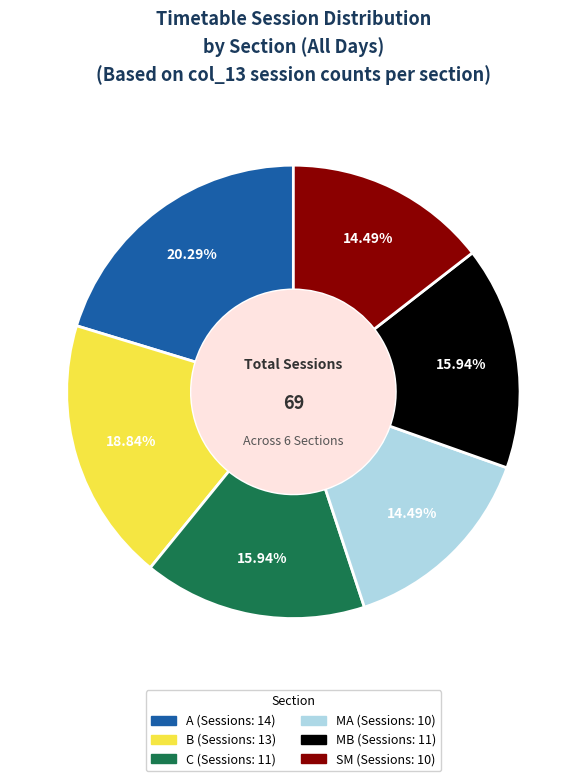

To the nearest percent, what is the difference between the largest and smallest slice percentages?

6%